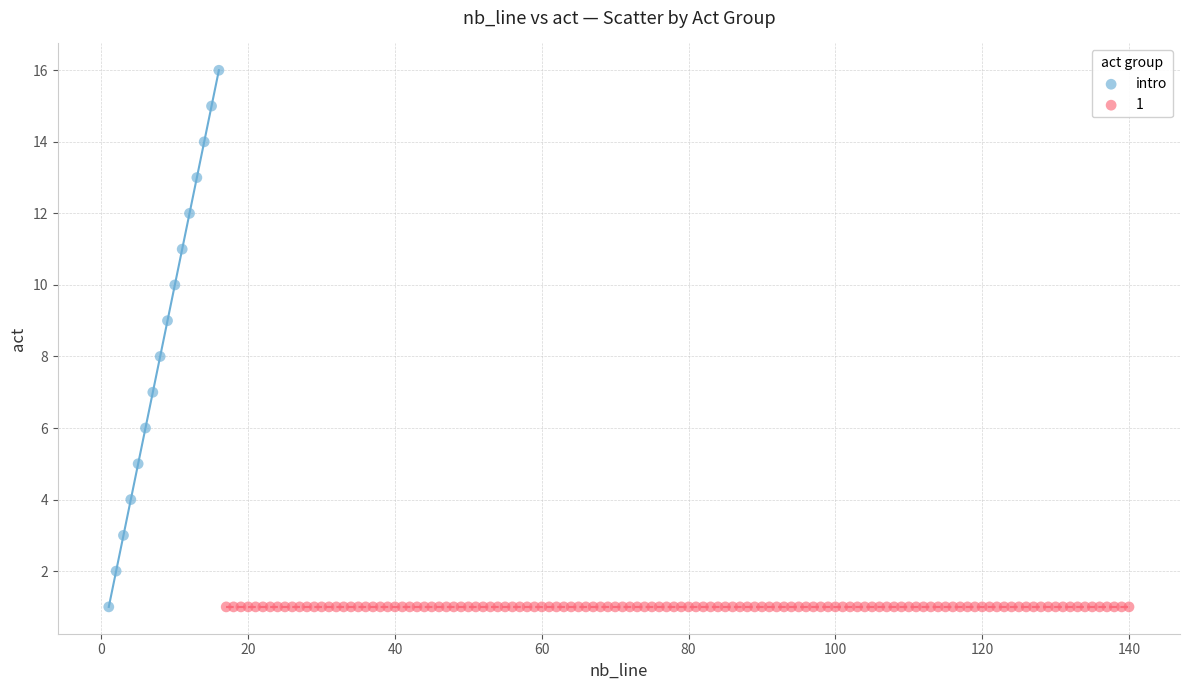

Which series reaches the maximum Y coordinate?

intro